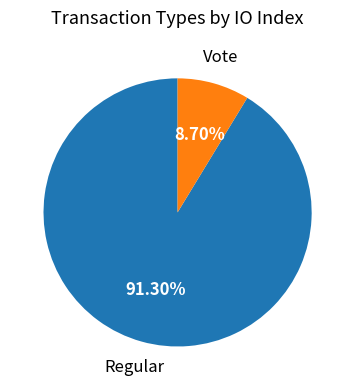

Count the number of slices in the pie.

2